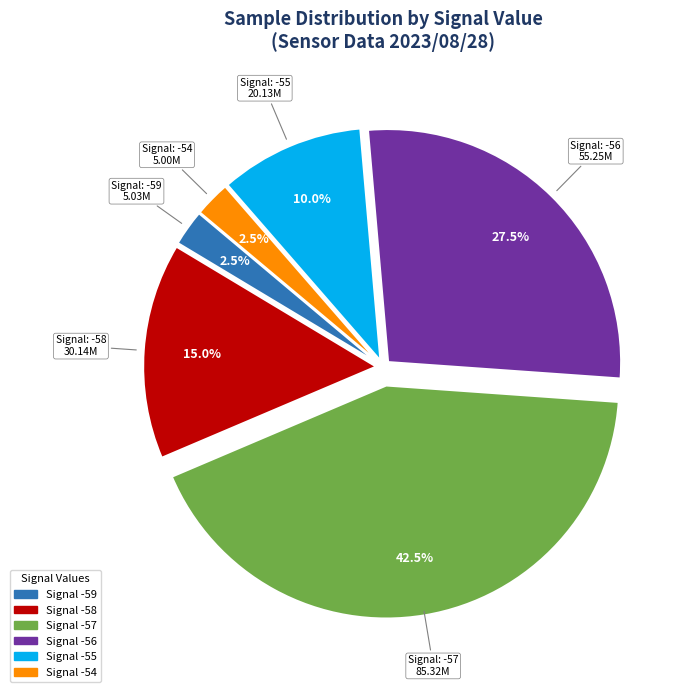

Is there any slice that represents more than half of the pie?

No